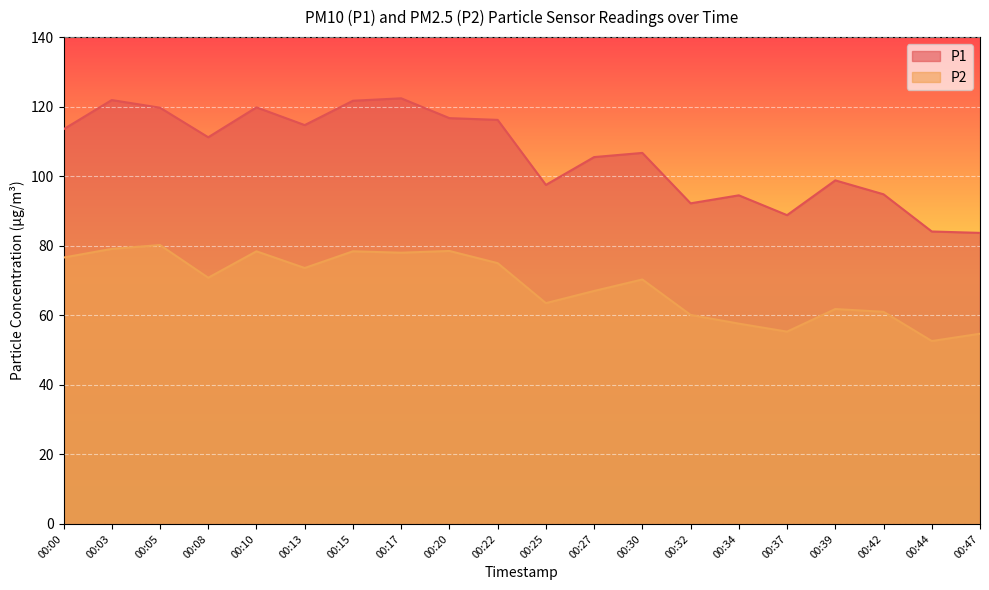

Reading right to left, extract all data points from this chart.

P1: 00:47=83.7	00:44=84.1	00:42=94.8	00:39=98.8	00:37=88.8	00:34=94.5	00:32=92.2	00:30=106.7	00:27=105.5	00:25=97.5	00:22=116.2	00:20=116.7	00:17=122.4	00:15=121.7	00:13=114.7	00:10=119.8	00:08=111.2	00:05=119.7	00:03=121.9	00:00=113.5
P2: 00:47=54.7	00:44=52.6	00:42=61.0	00:39=61.8	00:37=55.3	00:34=57.6	00:32=60.1	00:30=70.3	00:27=67.0	00:25=63.5	00:22=75.0	00:20=78.5	00:17=78.0	00:15=78.4	00:13=73.6	00:10=78.4	00:08=70.8	00:05=80.2	00:03=79.1	00:00=76.6